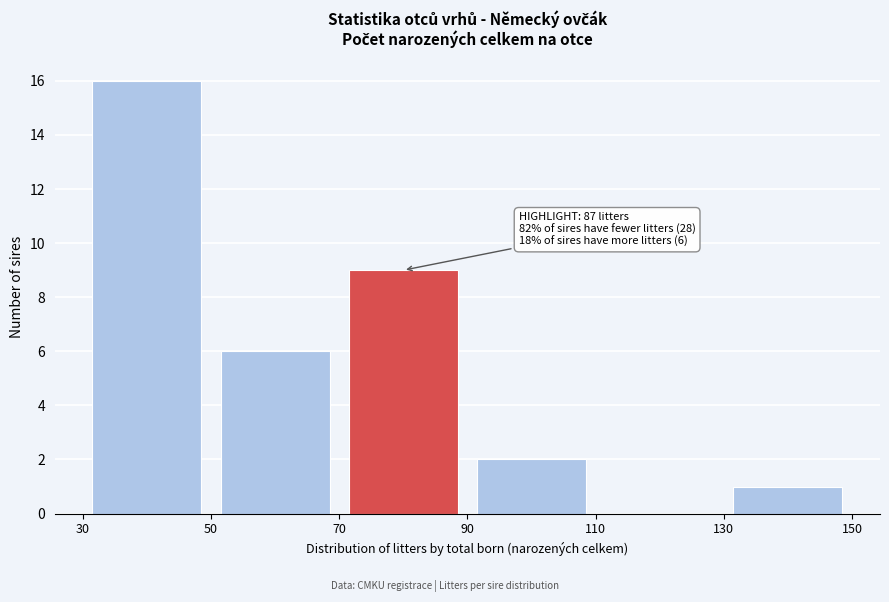

Over which range of the x-axis is the bar tallest?

30 to 50